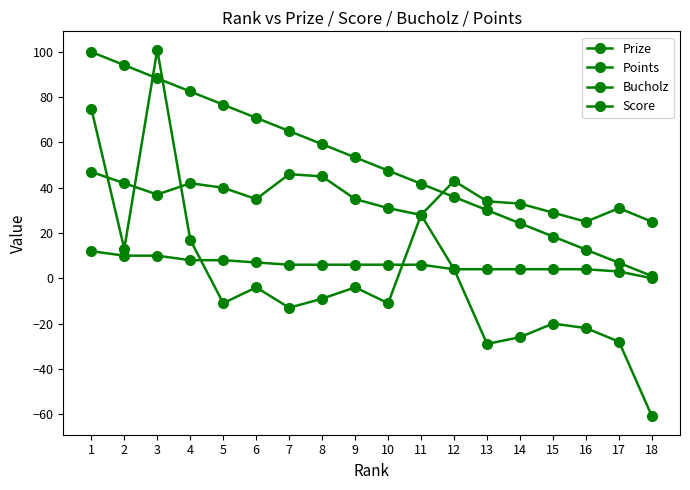

How many lines are shown in the chart?

4